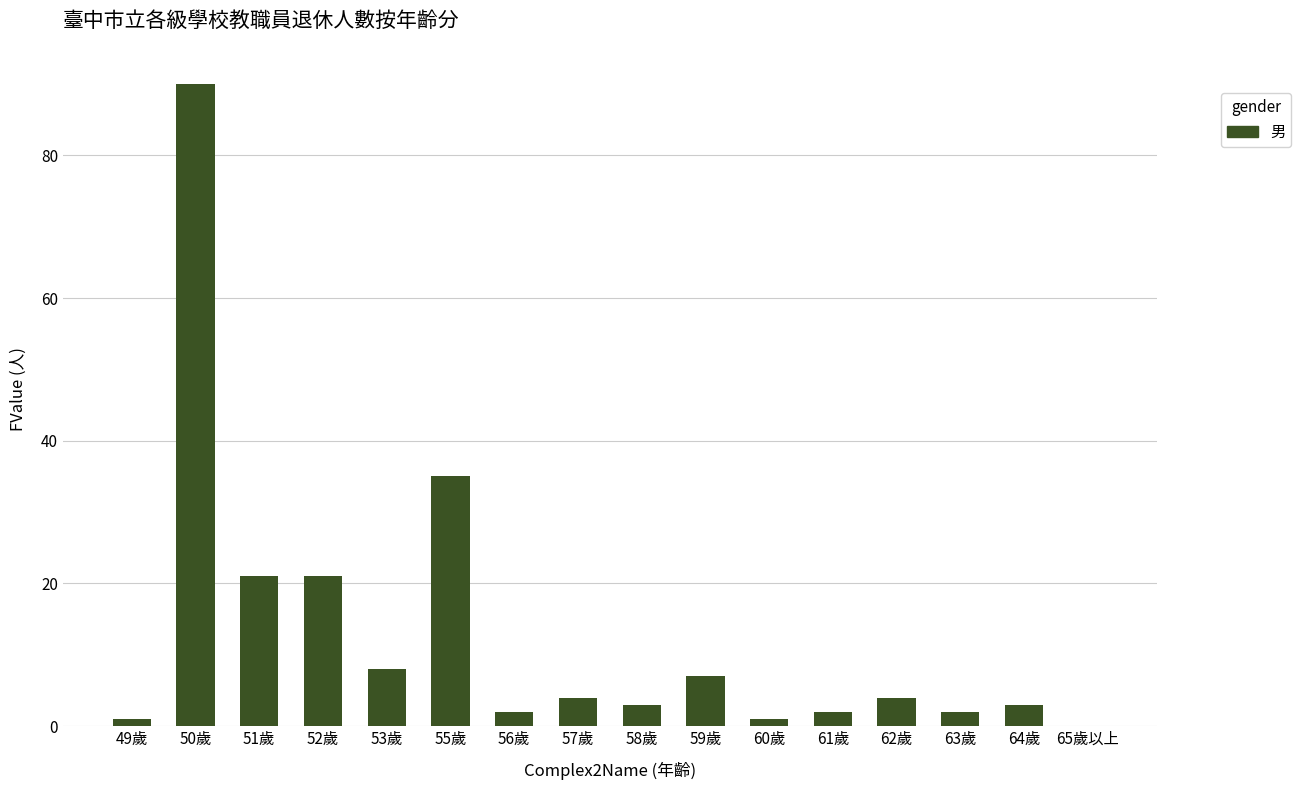

Count the number of data series in this chart.

1